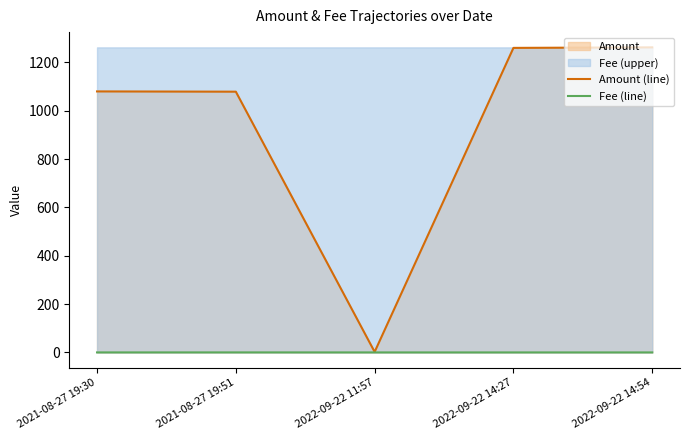

Rank the categories by Fee (line) value from lowest to highest.

2021-08-27 19:30, 2022-09-22 11:57, 2022-09-22 14:27, 2022-09-22 14:54, 2021-08-27 19:51